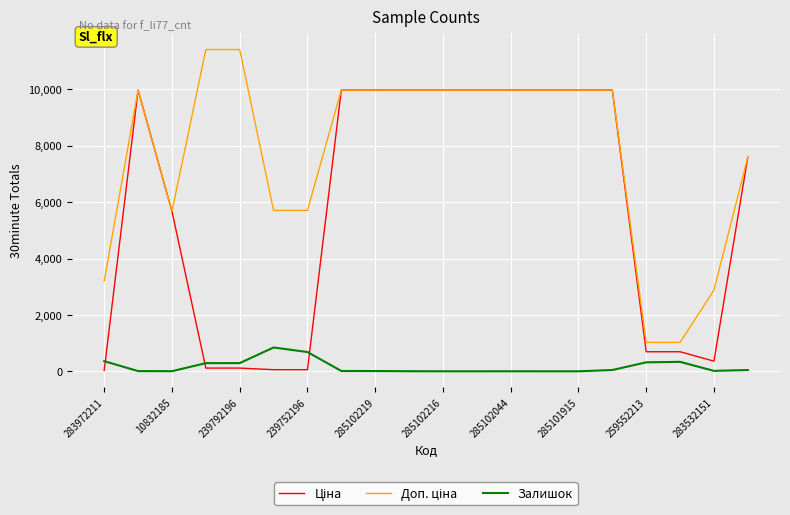

Where does the Залишок series first go above 15?

283972211